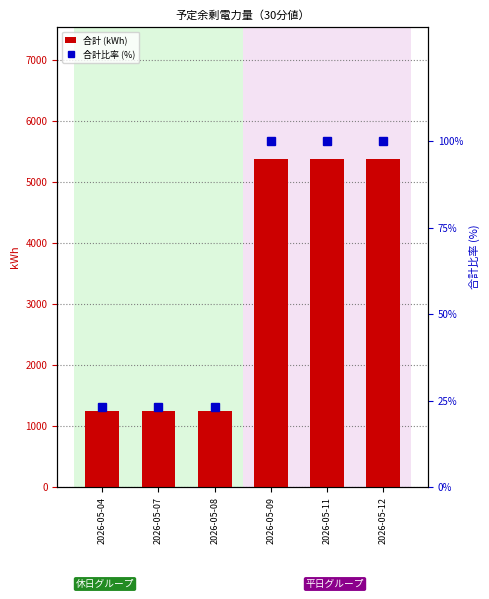

What is the smallest value displayed?

23.2